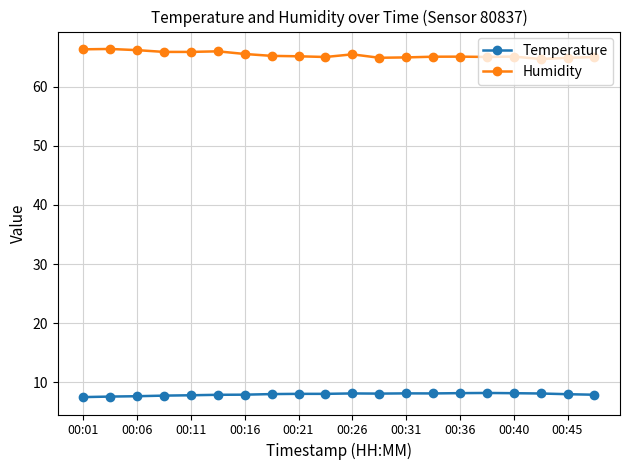

True or false: Temperature and Humidity intersect in this chart.

False